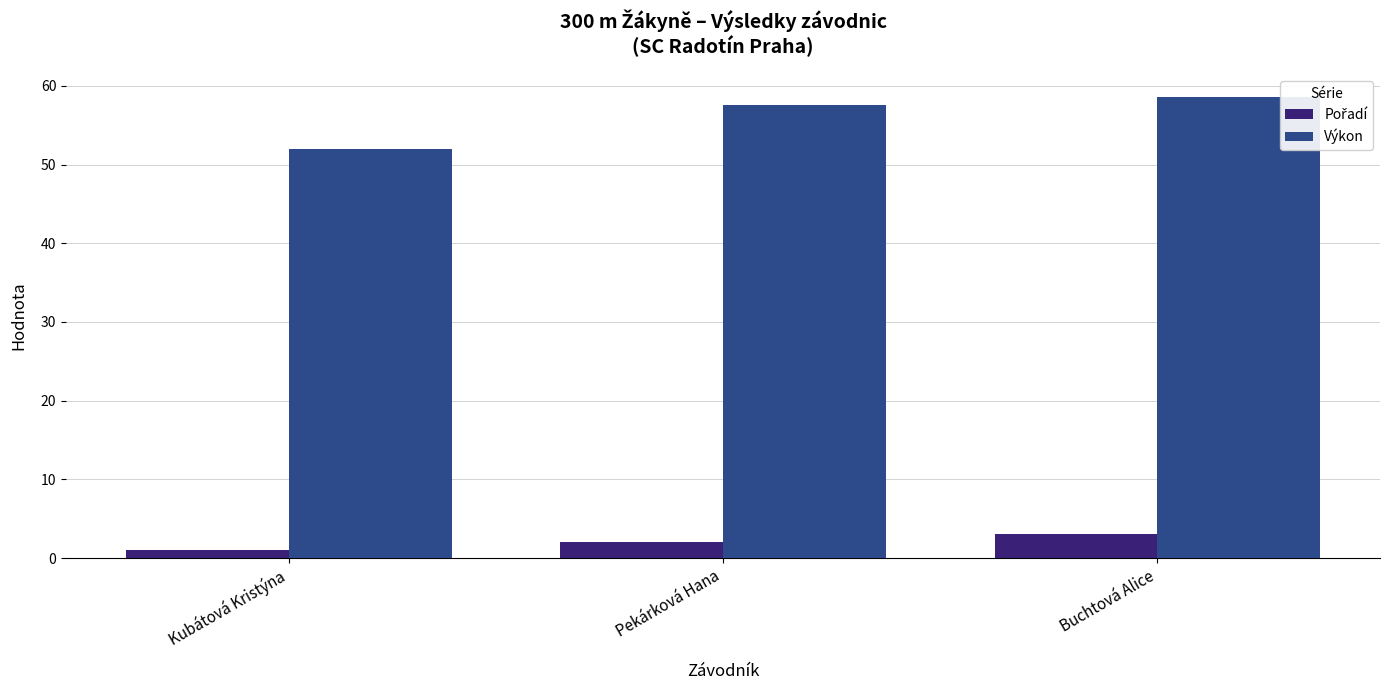

What is the minimum value for Výkon?

52.0